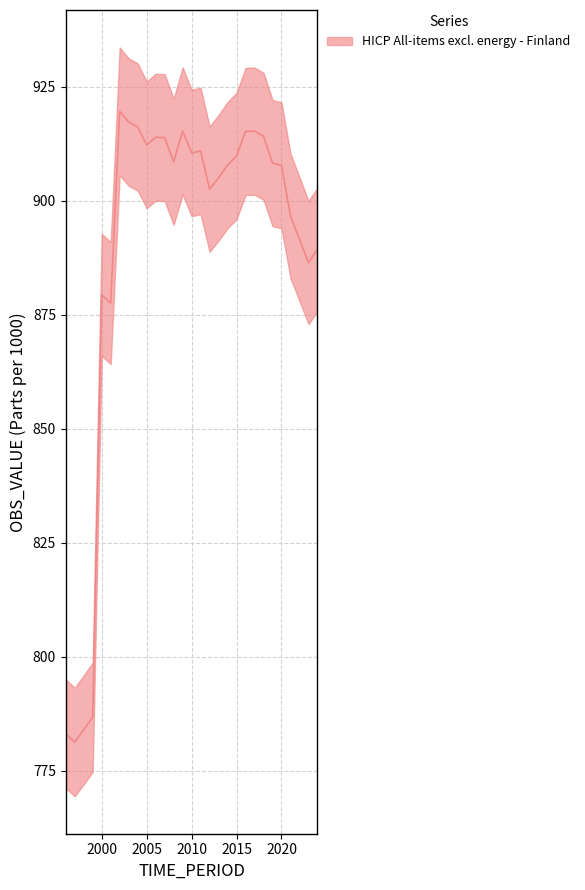

List the labels in order of value, largest first.

2002, 2003, 2004, 2009, 2017, 2016, 2018, 2006, 2007, 2005, 2011, 2010, 2015, 2008, 2019, 2014, 2020, 2013, 2012, 2021, 2022, 2024, 2023, 2000, 2001, 1999, 1998, 1996, 1997